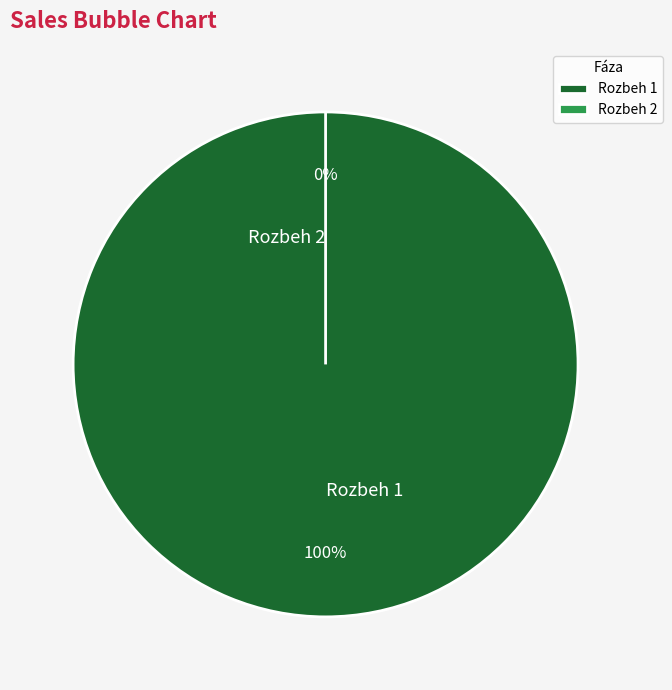

Rank the categories by value from lowest to highest.

Rozbeh 2, Rozbeh 1